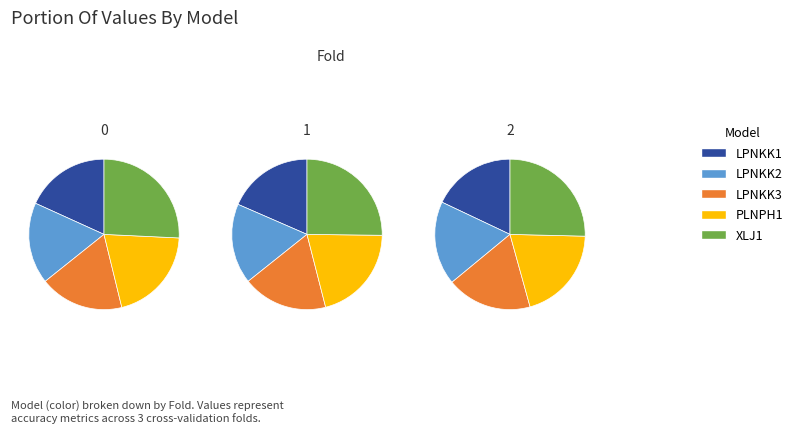

Is there any slice that represents more than half of the pie?

No